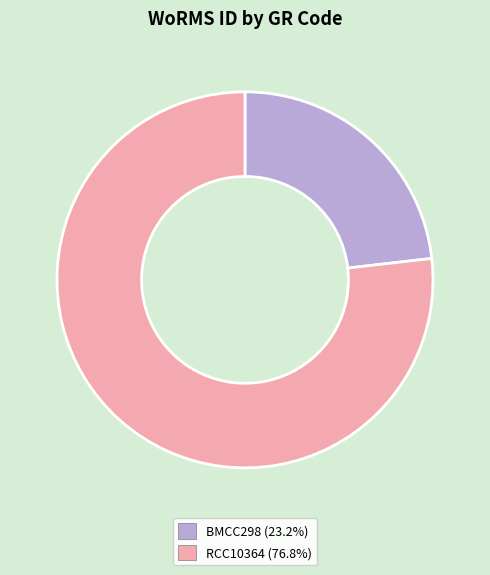

Is the sum of RCC10364 and BMCC298 greater than half?

Yes